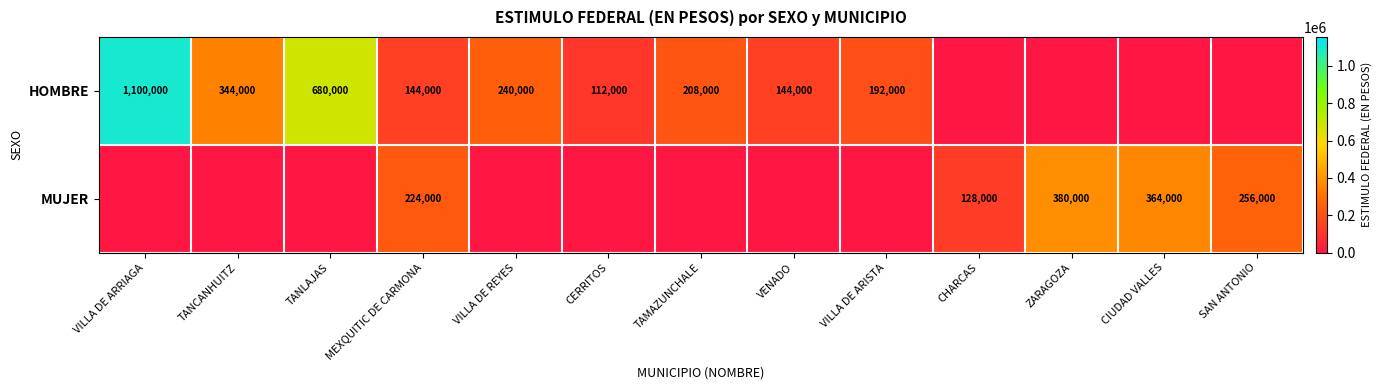

True or false: MUJER has a value of 364000 at CIUDAD VALLES.

True